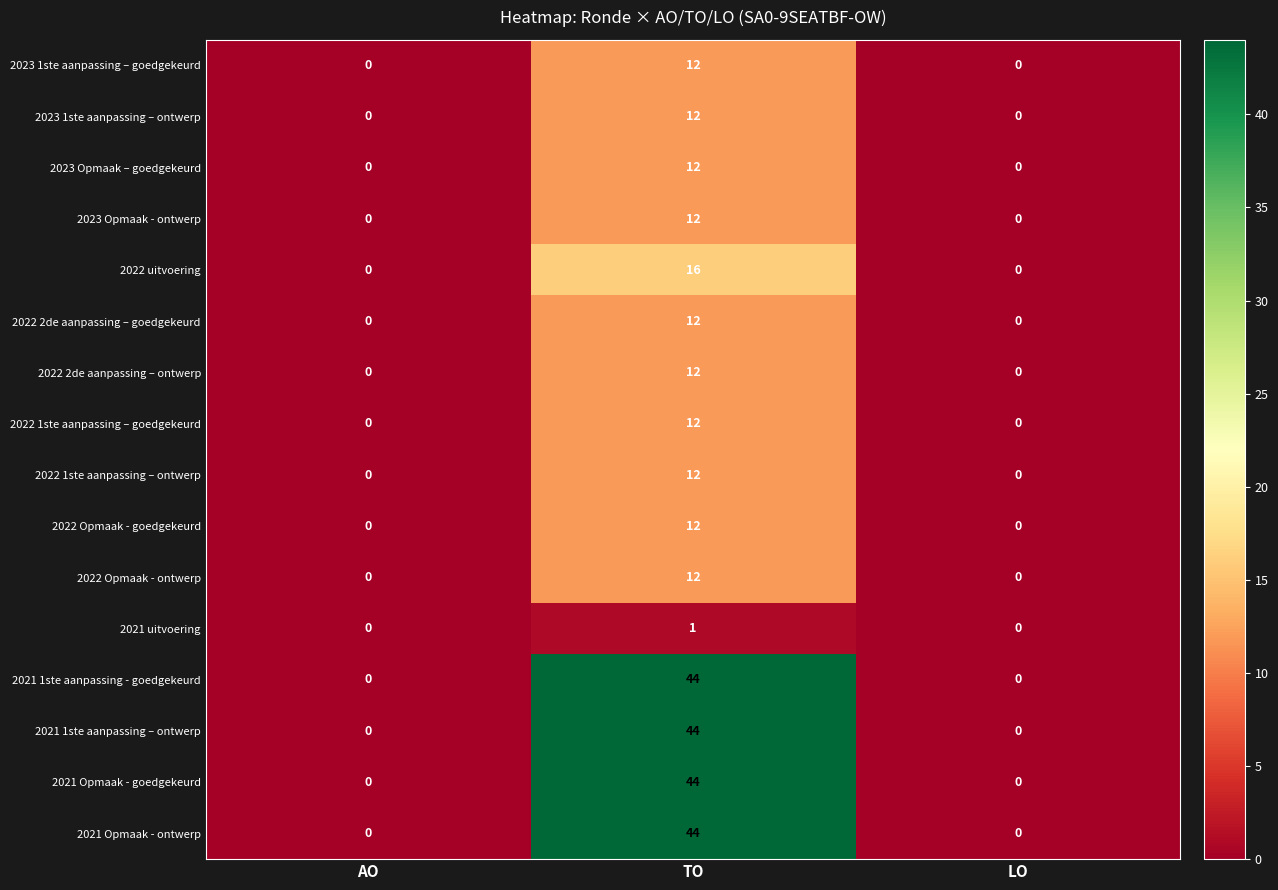

The value of 2022 2de aanpassing – goedgekeurd at TO is 6. True or false?

False